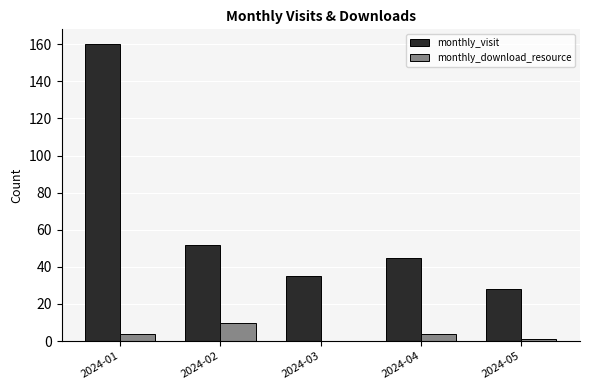

At which label does monthly_visit first exceed 45?

2024-01